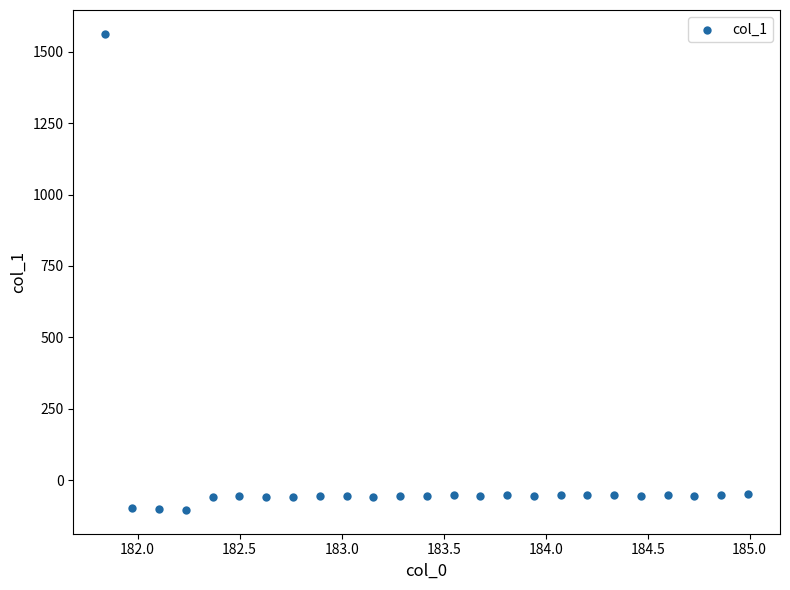

What is the range of Y values (max minus min)?

1668.5